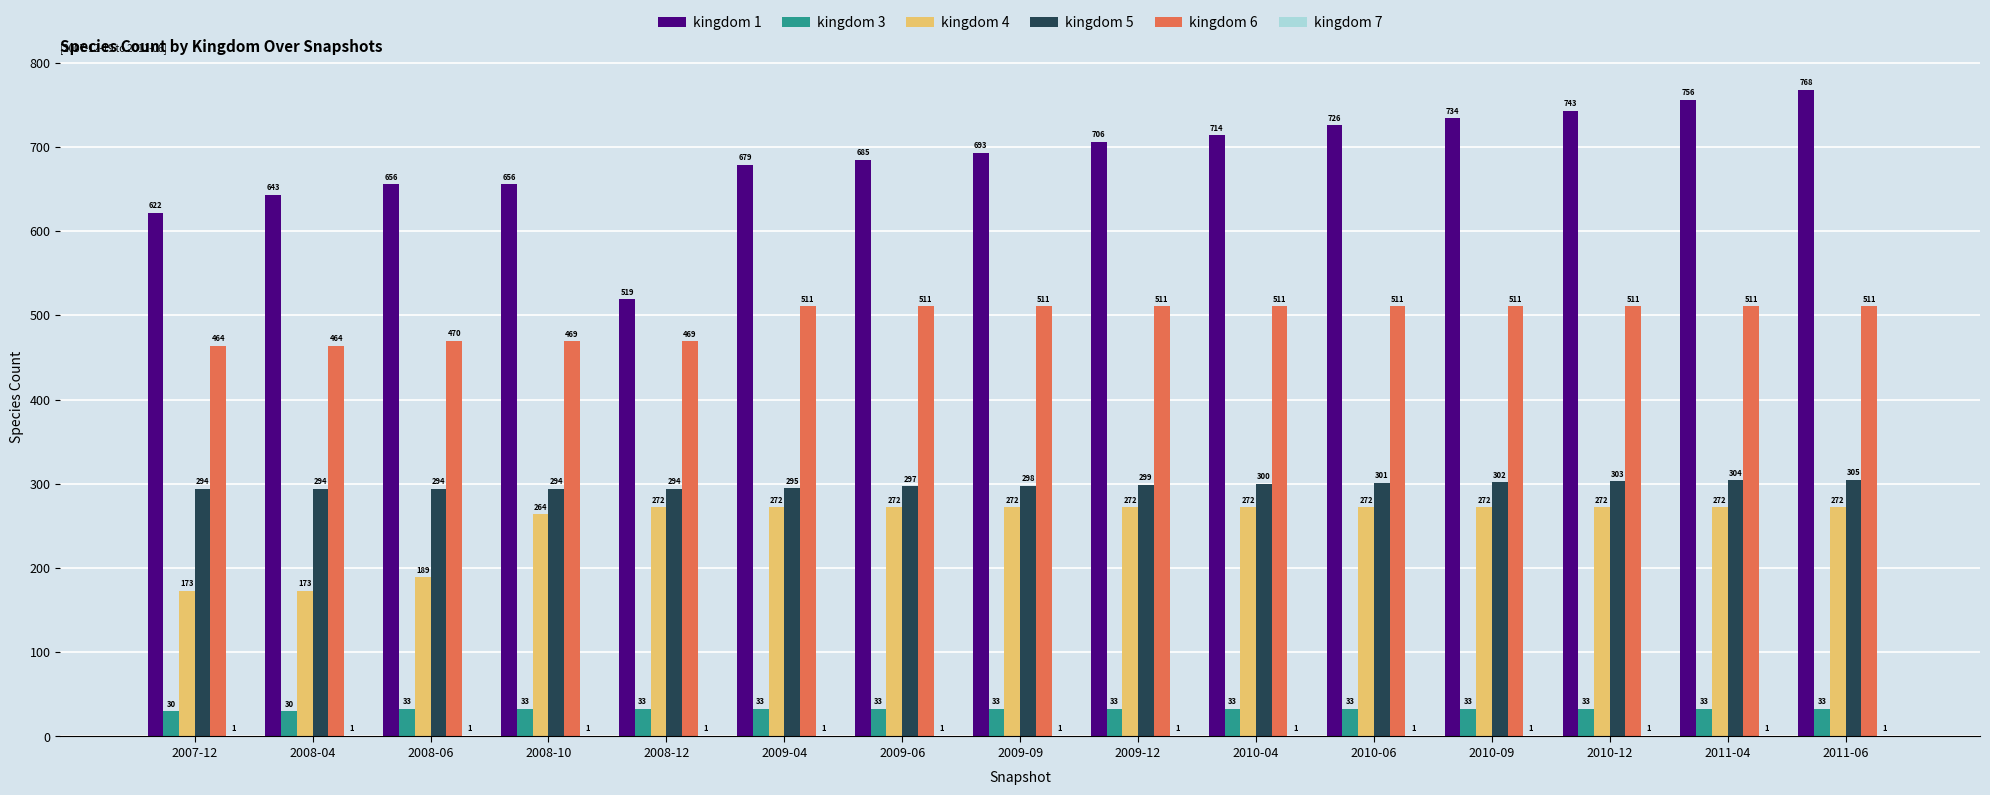

Is it true that kingdom 3 equals 33 at 2010-04?

True